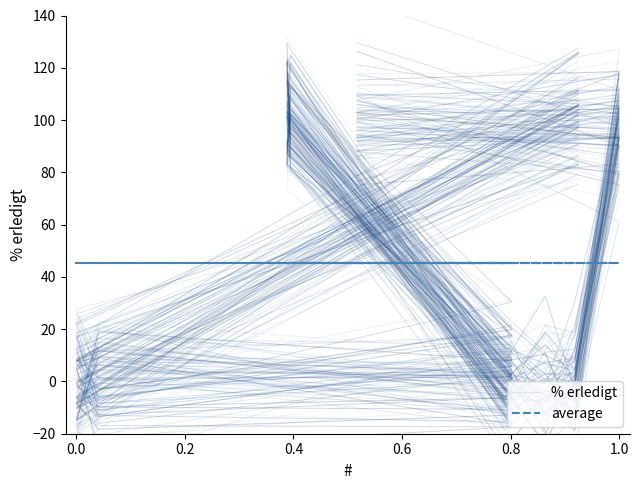

What are all the series names shown in the legend?

% erledigt, average